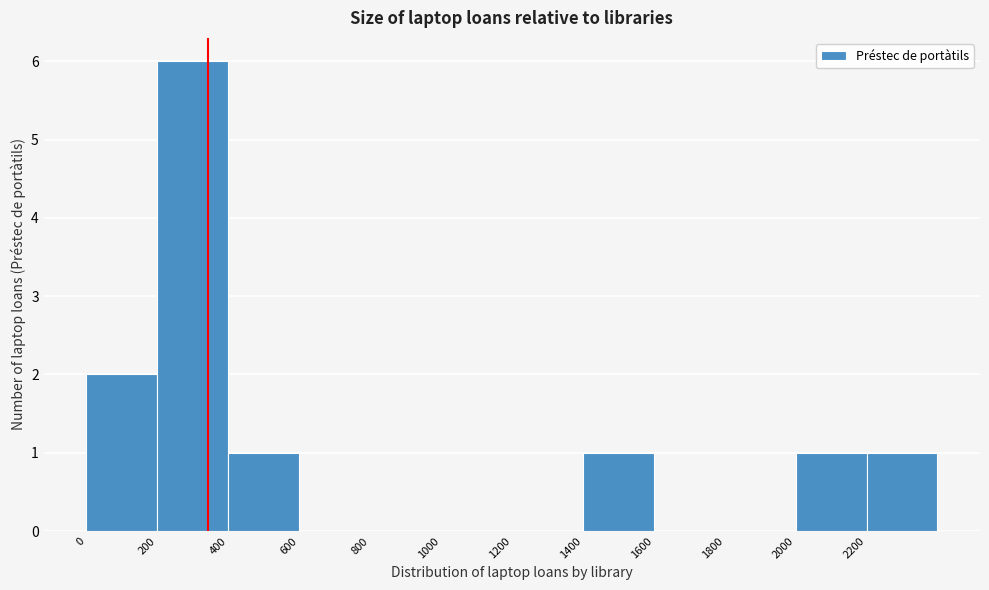

Over which range of the x-axis is the bar tallest?

200 to 400